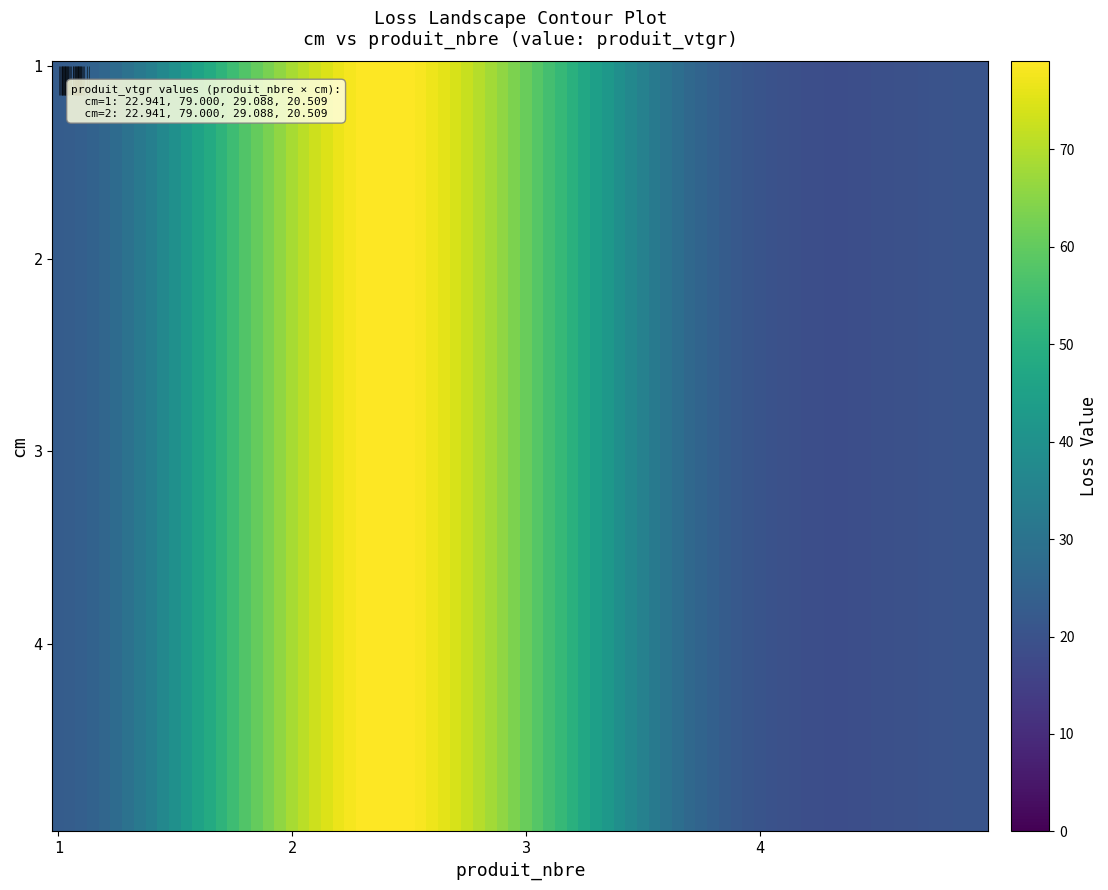

Which category has the highest value across all series?

2